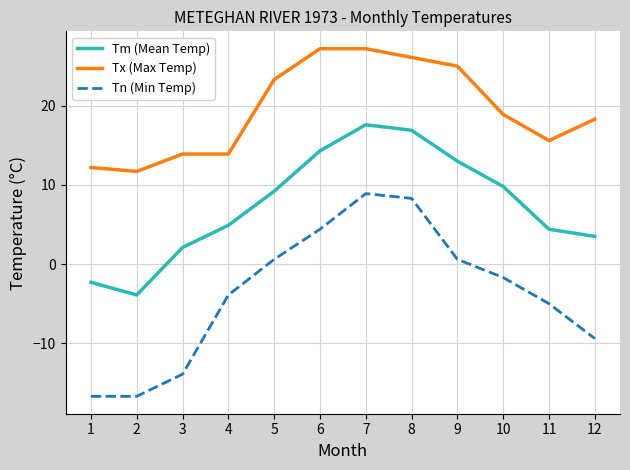

What is the minimum value for Tn (Min Temp)?

-16.7